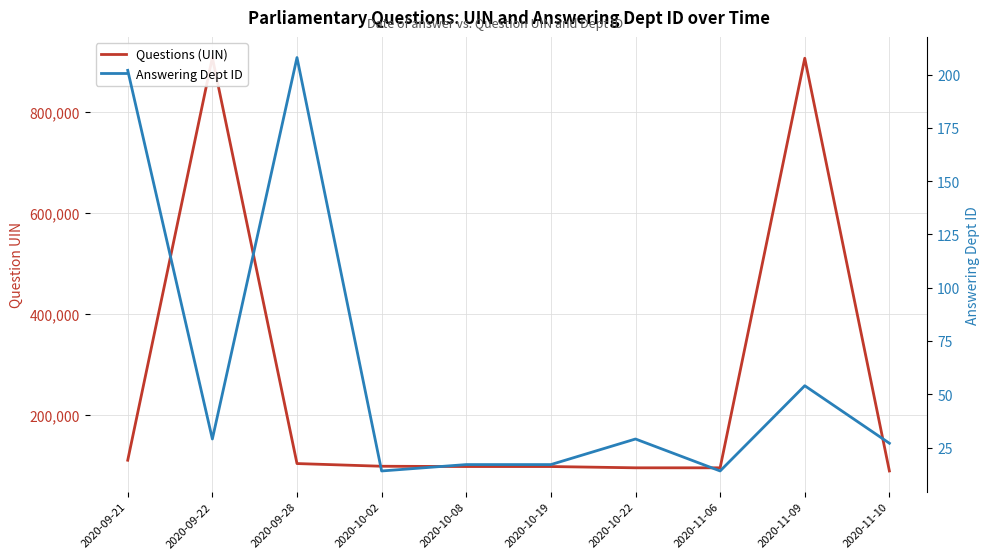

True or false: Answering Dept ID and Questions (UIN) cross at least once.

False